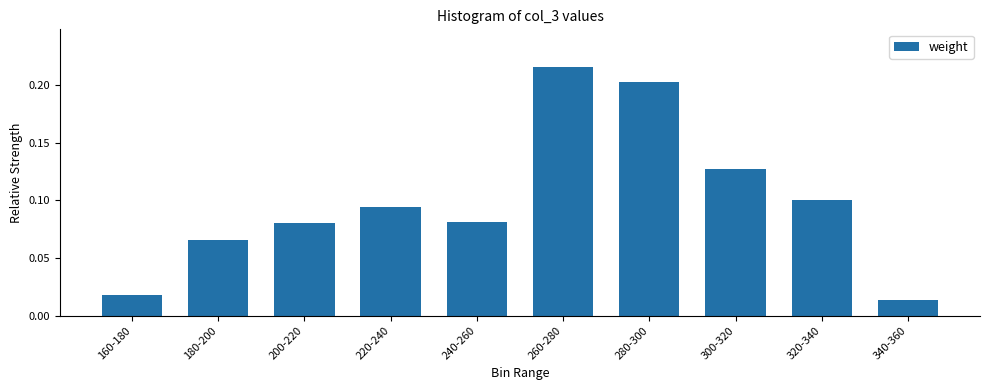

Which category has the lowest value across all series?

340-360